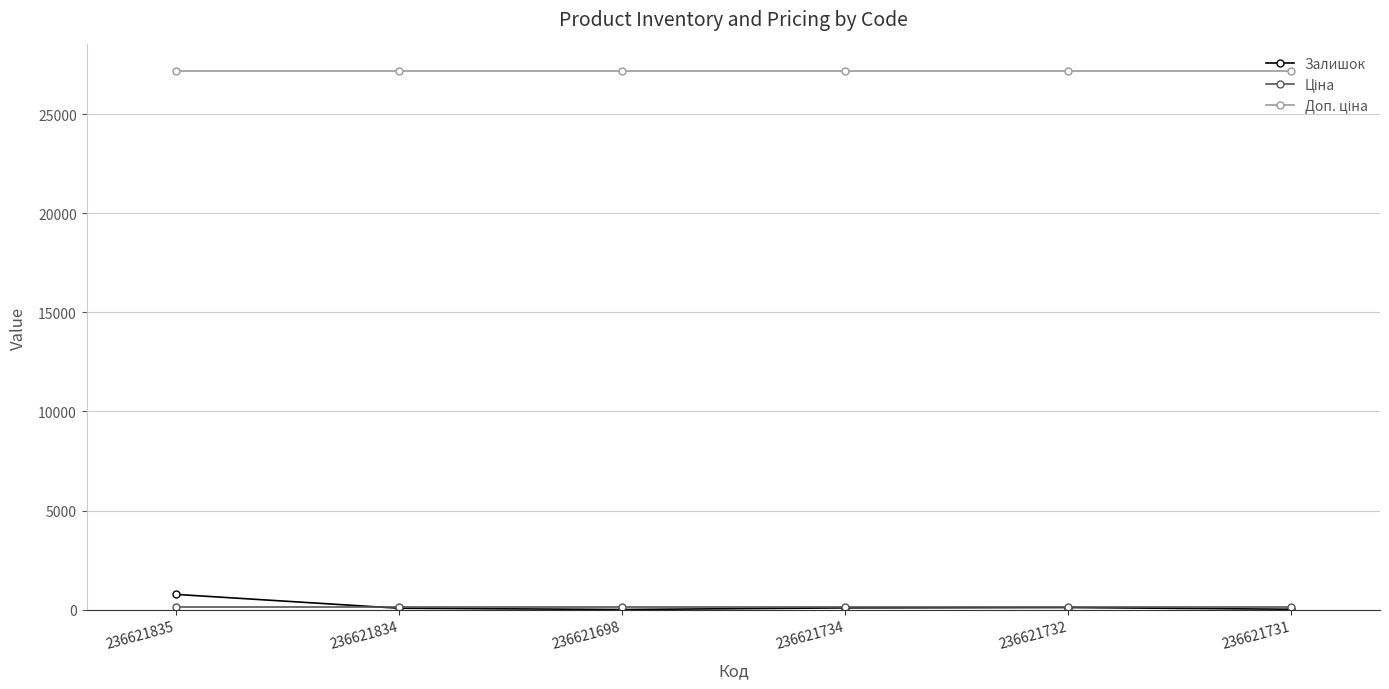

Which series has the largest range (max minus min)?

Залишок